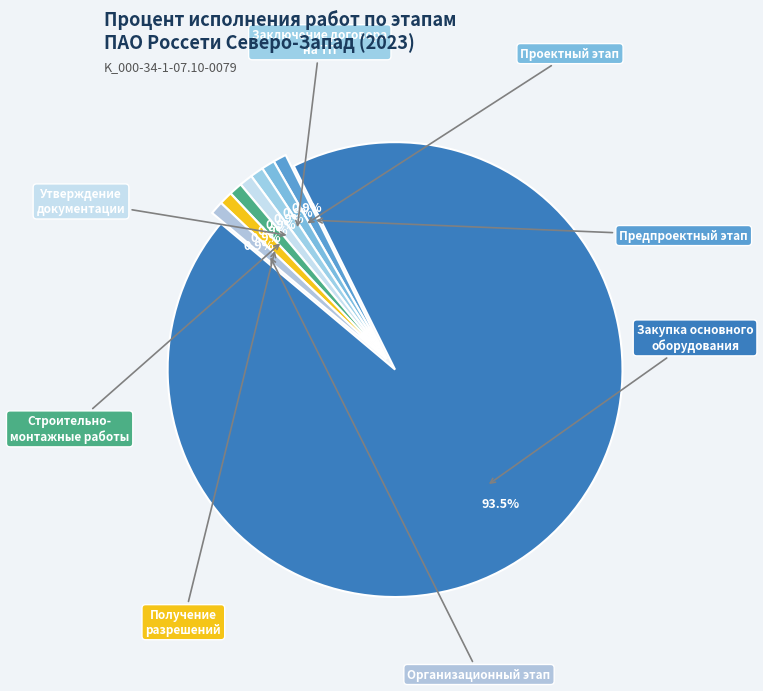

Count the number of slices in the pie.

8